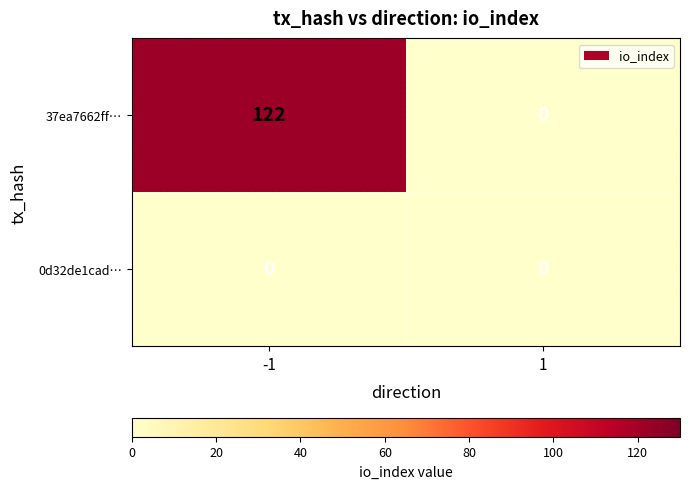

List the series in order of their overall mean, lowest first.

0d32de1cad…, 37ea7662ff…